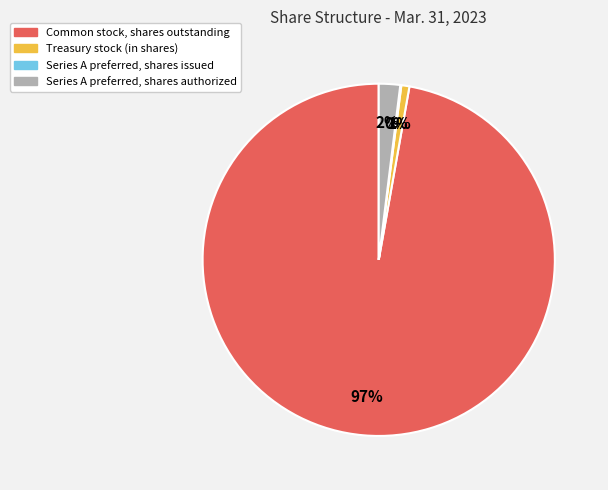

True or false: Common stock, shares outstanding accounts for 97% of the total.

True